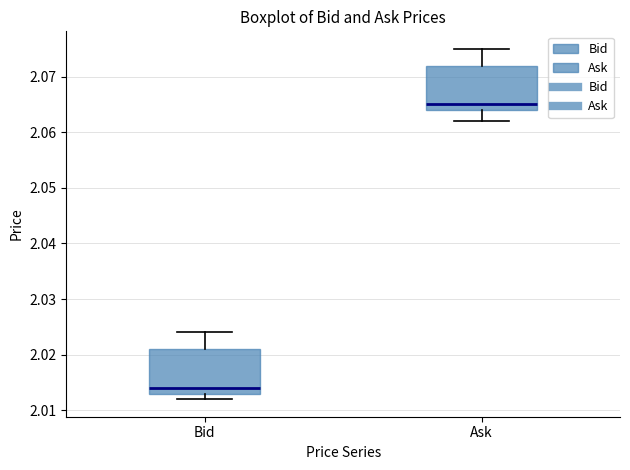

Where does the median line of the box for Bid sit on the y-axis? The values are not printed on the chart, so give them approximately, as read against the axis.

2.014